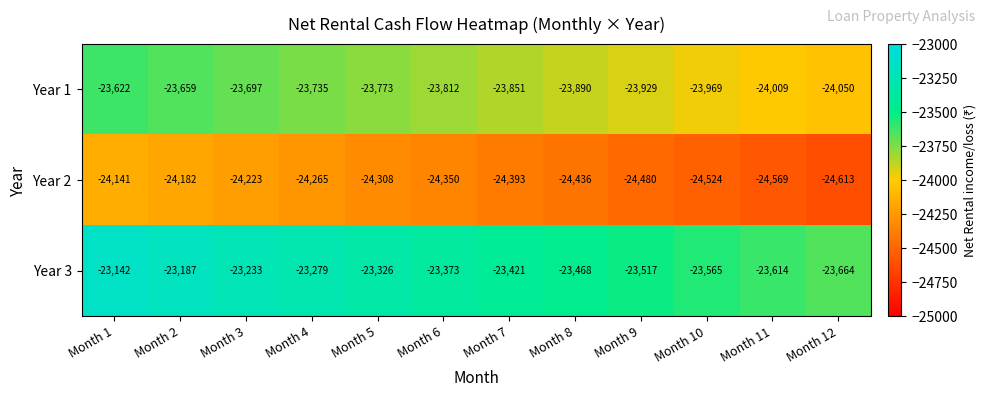

Is it true that Year 2 equals -24308 at Month 5?

True